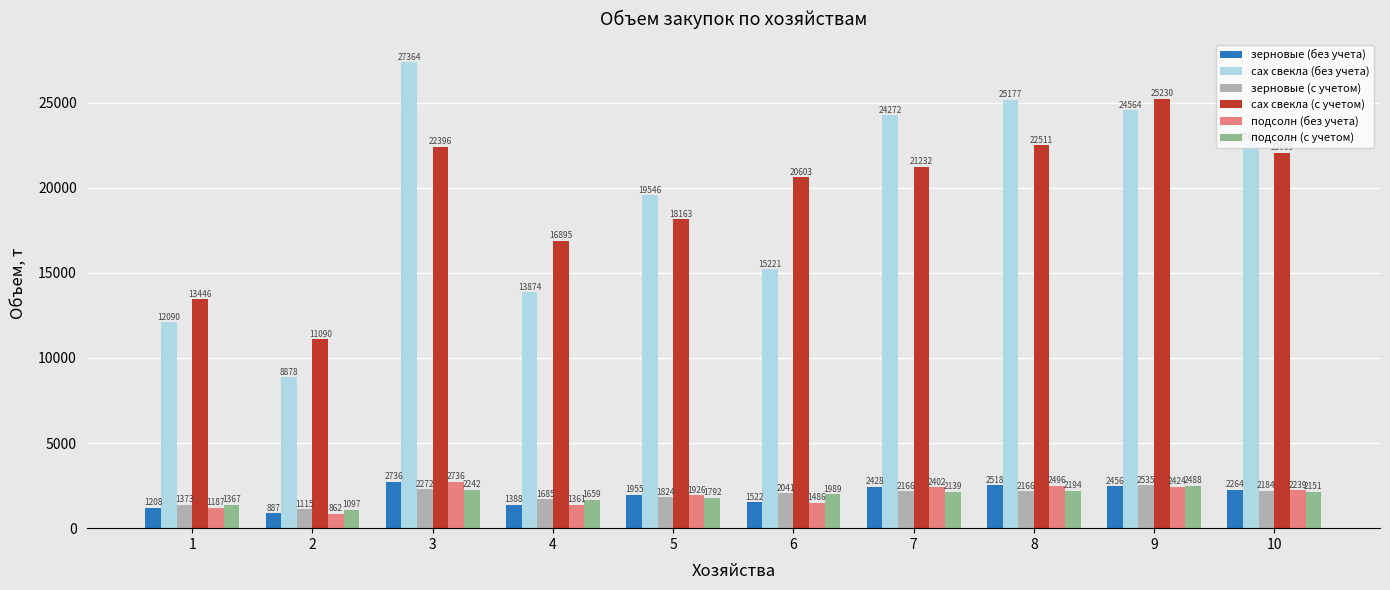

How many bars are there in each group?

6